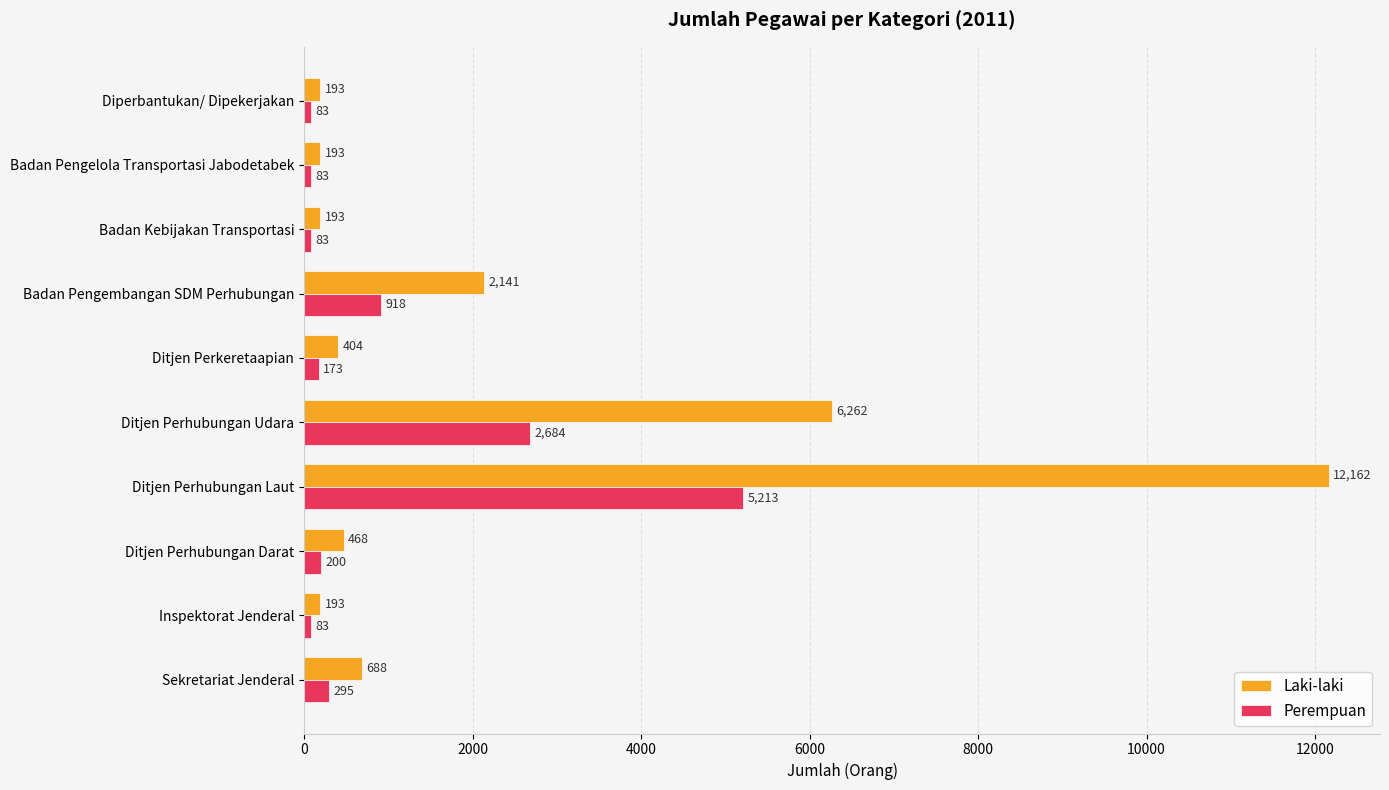

Which series has the widest spread of values?

Laki-laki